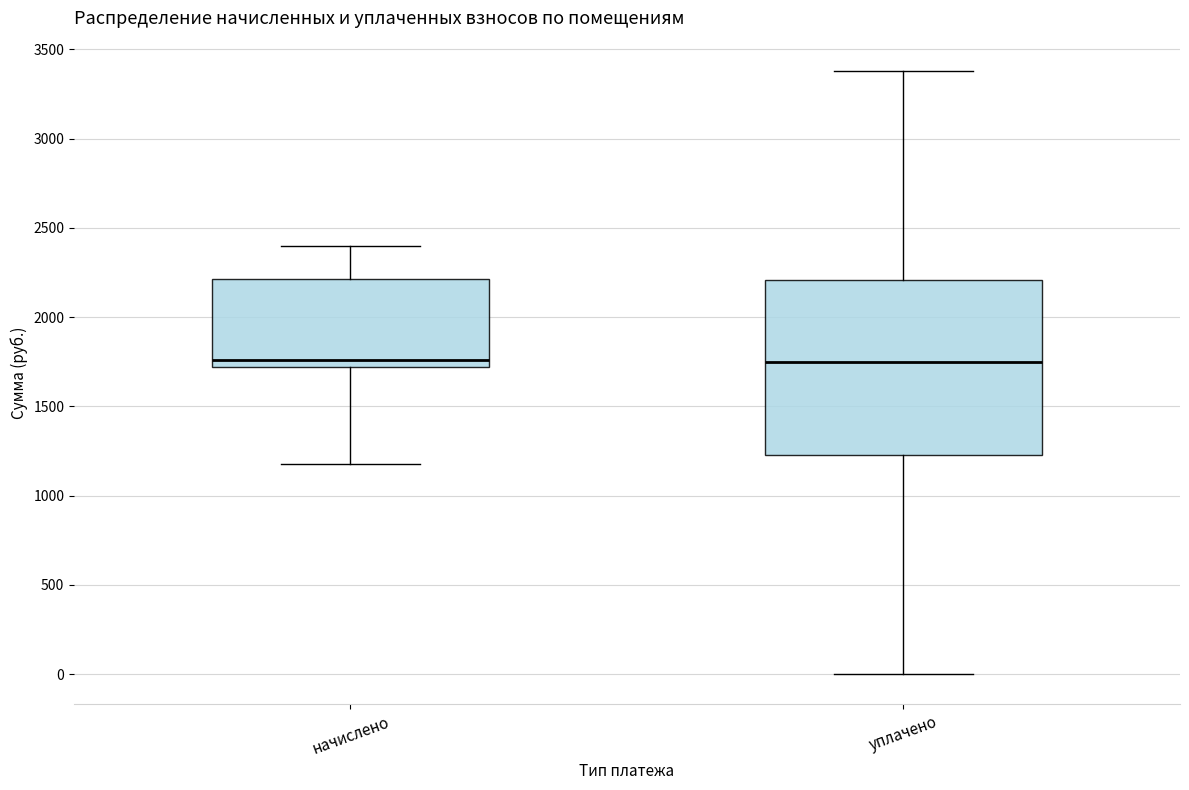

Reading left to right, transcribe this box plot: for each box, give where its median line is, the range the box spans, and where its two whiskers end, as read against the y-axis. The values are not printed on the chart, so give them approximately, as read against the axis.

начислено: median 1750, box 1700 to 2200, whiskers 1200 to 2400
уплачено: median 1750, box 1200 to 2200, whiskers 0 to 3400